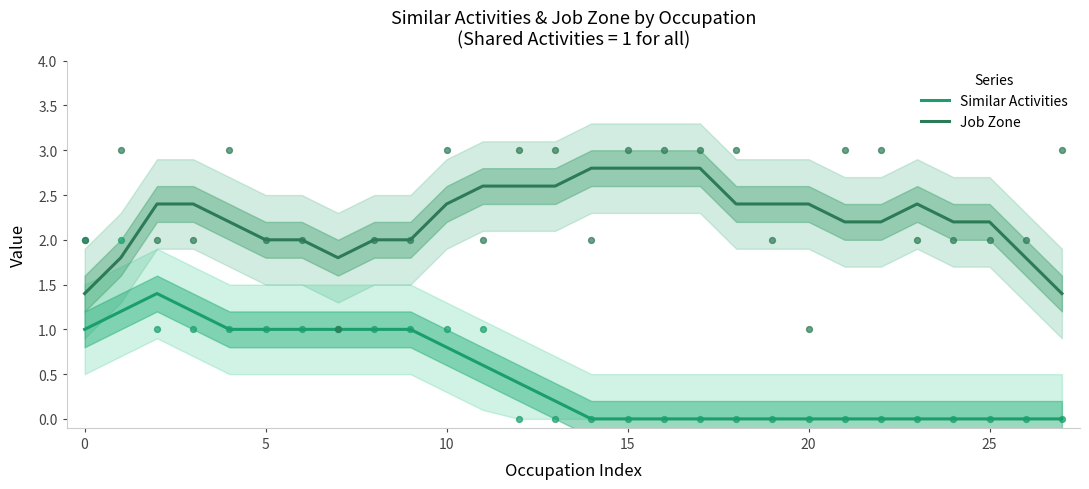

True or false: Job Zone and Similar Activities cross at least once.

False